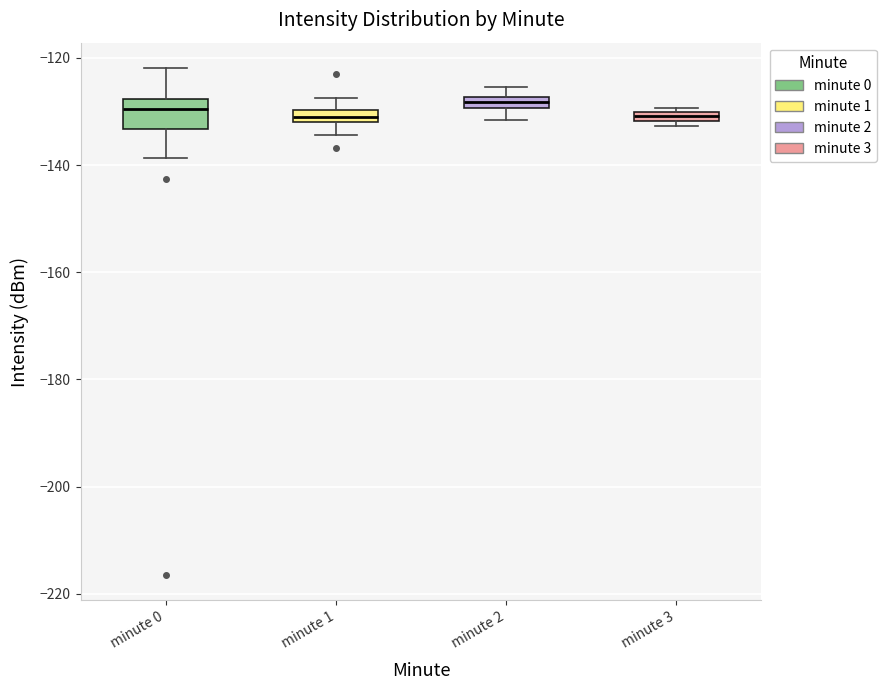

Comparing the boxes themselves (not the whiskers), which one is the tallest?

minute 0